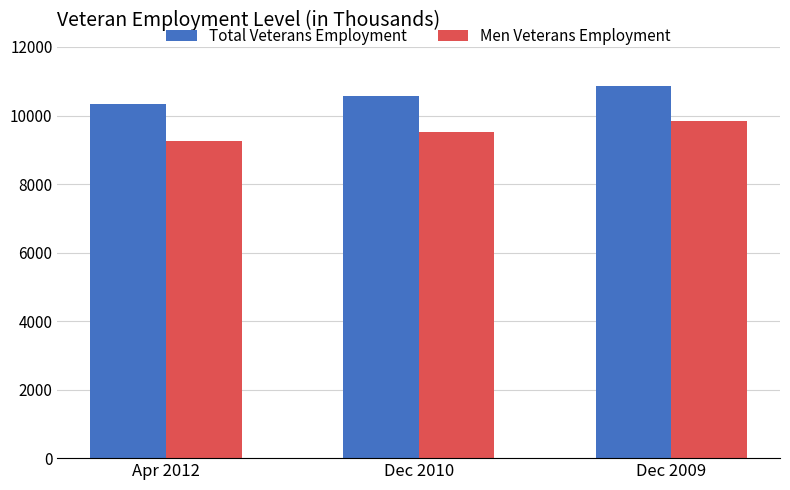

Between Apr 2012 and Dec 2010, which series saw the biggest shift?

Total Veterans Employment